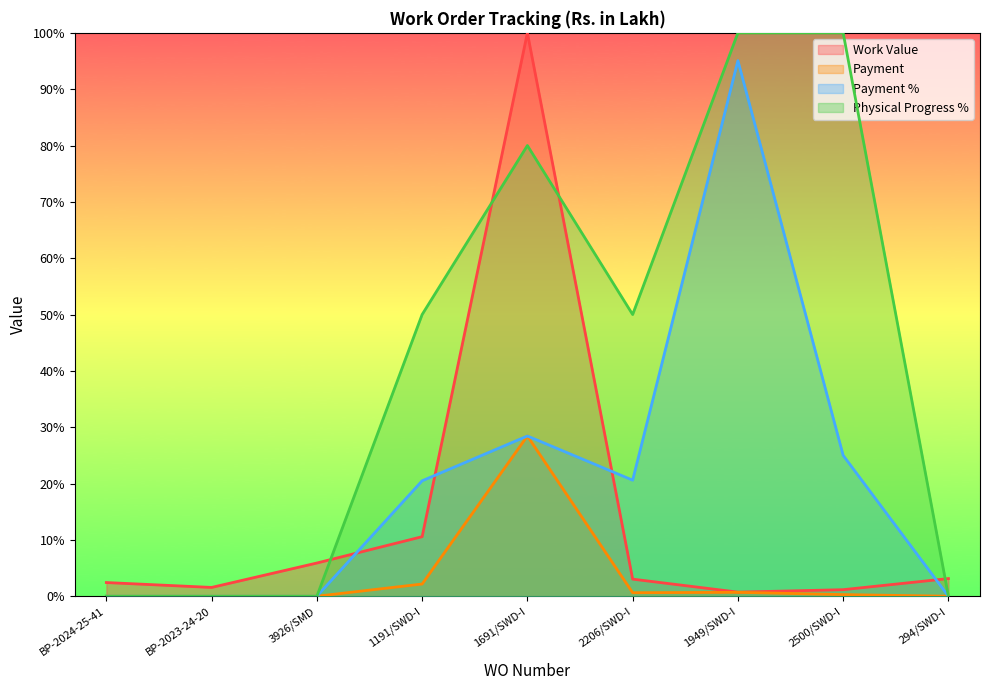

Reading left to right, what are all the values shown in this chart?

Work Value: 2.4	1.6	5.9	10.6	100.0	3.0	0.7	1.2	3.1
Payment: 0.0	0.0	0.0	2.2	28.4	0.6	0.7	0.3	0.0
Payment %: 0.0	0.0	0.0	20.5	28.4	20.6	95.1	25.0	0.0
Physical Progress %: 0.0	0.0	0.0	50.0	80.0	50.0	100.0	100.0	0.0